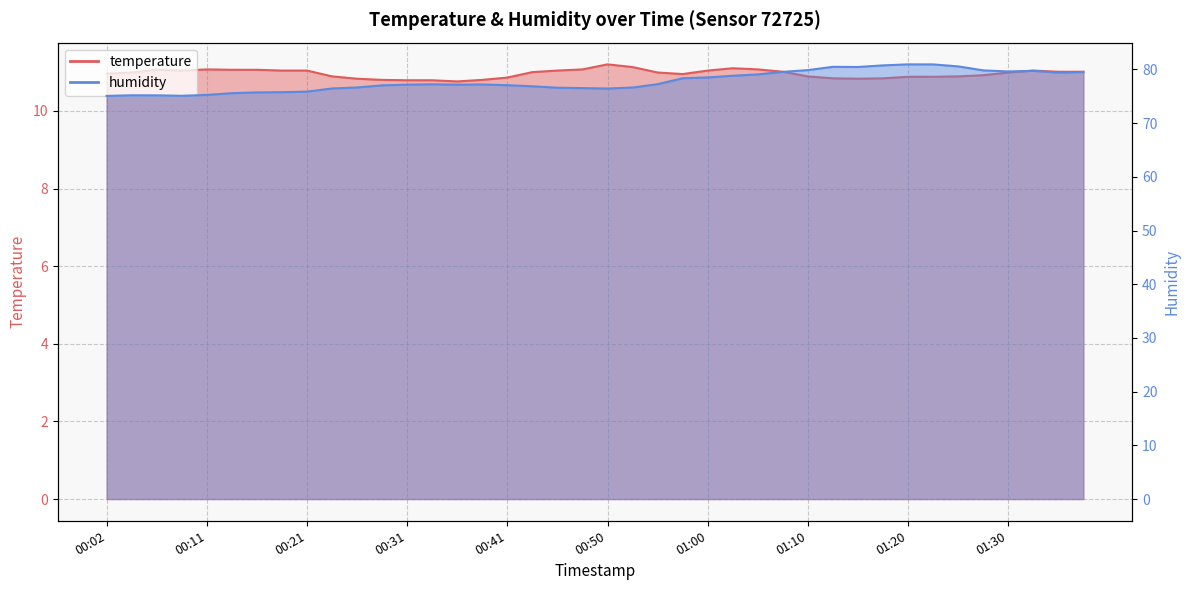

At which category is the sum across all series the highest?

01:20